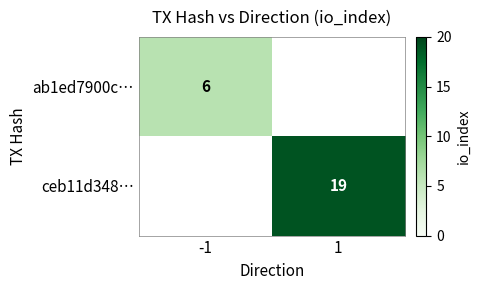

Is the value of ab1ed7900c… at -1 greater than the value of ceb11d348… at 1?

No